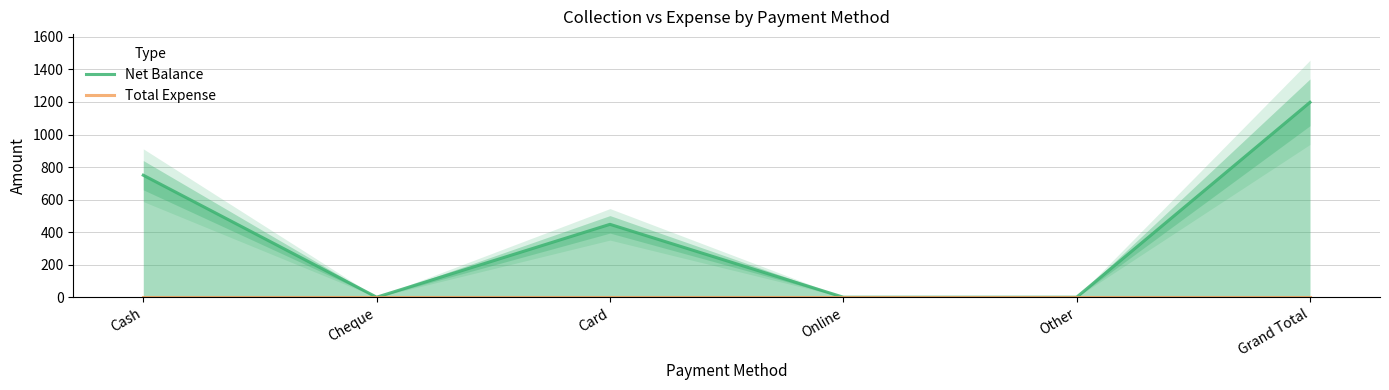

Rank the series at Cheque from lowest to highest value.

Net Balance, Total Expense